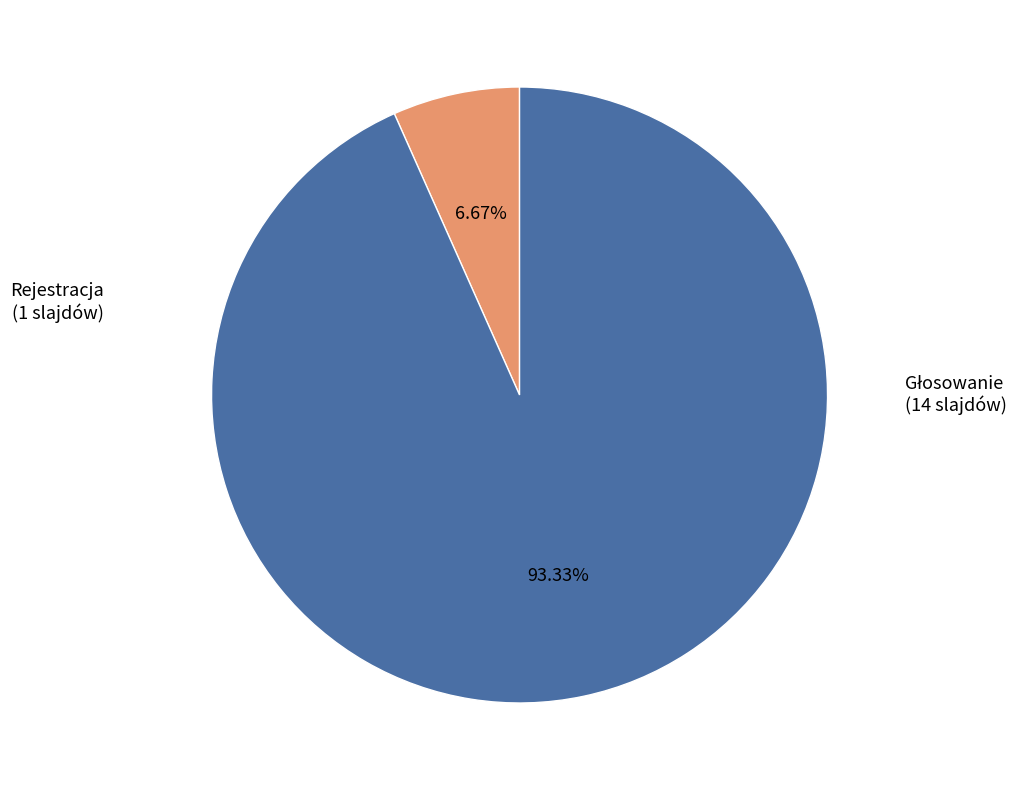

Which category has the biggest portion of the pie?

Głosowanie